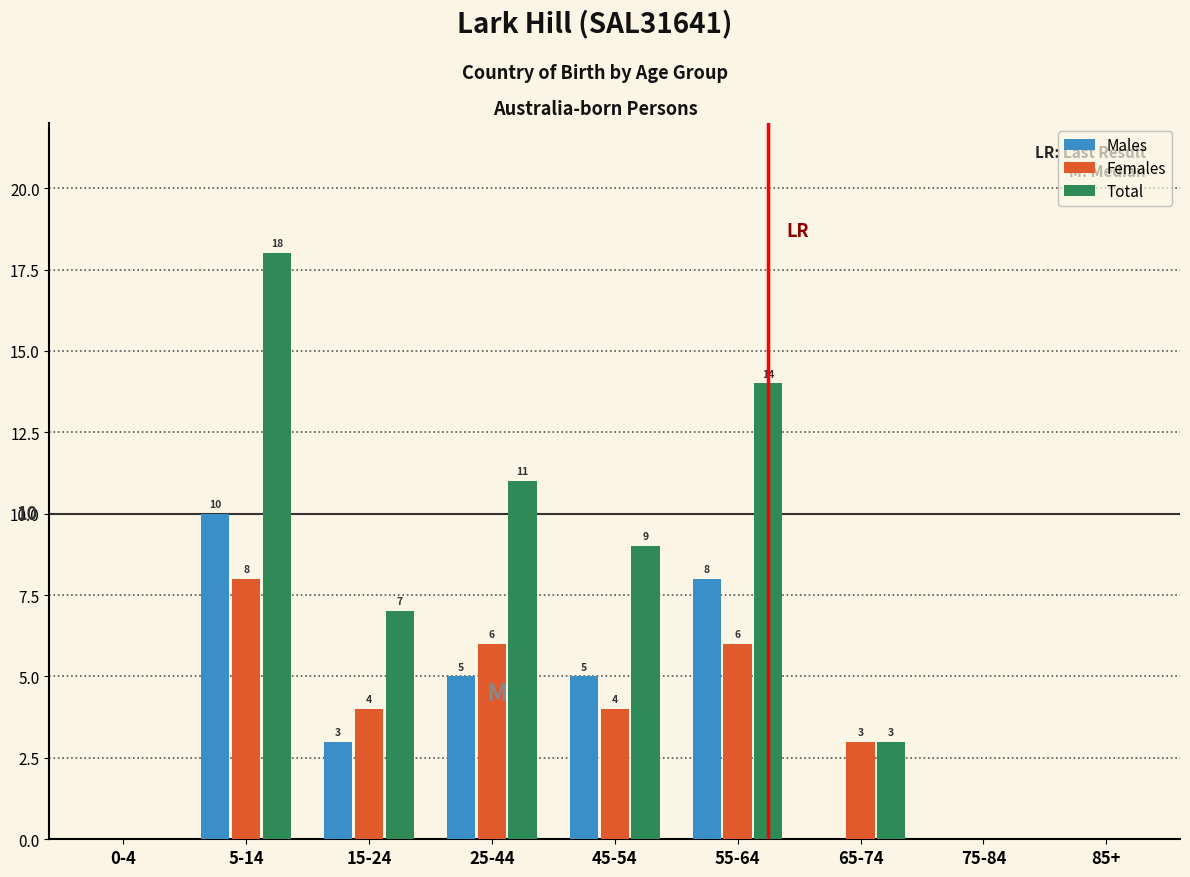

Reading left to right, what are all the values shown in this chart?

Males: 0-4=0	5-14=10	15-24=3	25-44=5	45-54=5	55-64=8	65-74=0	75-84=0	85+=0
Females: 0-4=0	5-14=8	15-24=4	25-44=6	45-54=4	55-64=6	65-74=3	75-84=0	85+=0
Total: 0-4=0	5-14=18	15-24=7	25-44=11	45-54=9	55-64=14	65-74=3	75-84=0	85+=0